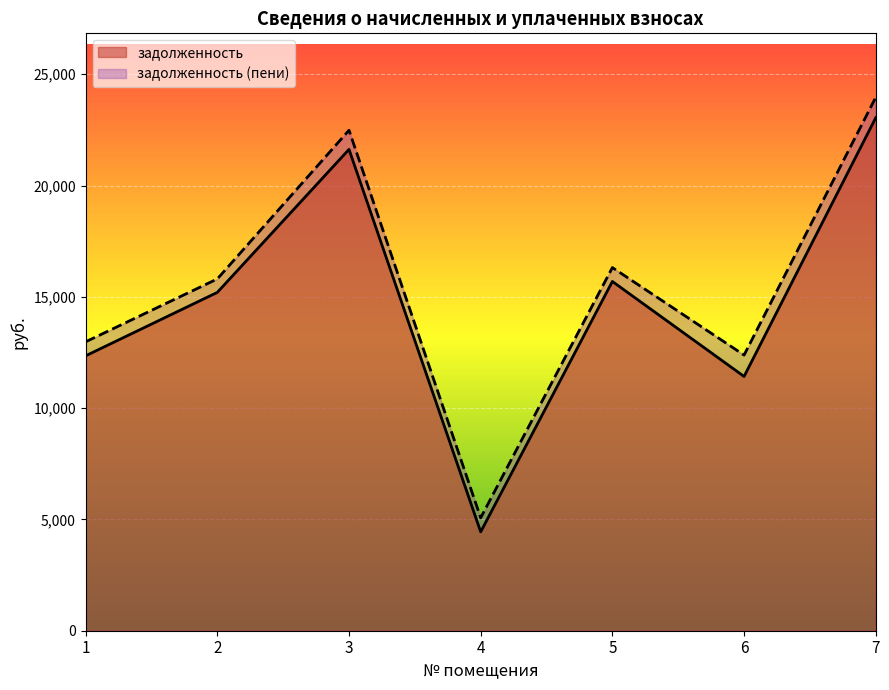

Between 5 and 6, which is larger?

5